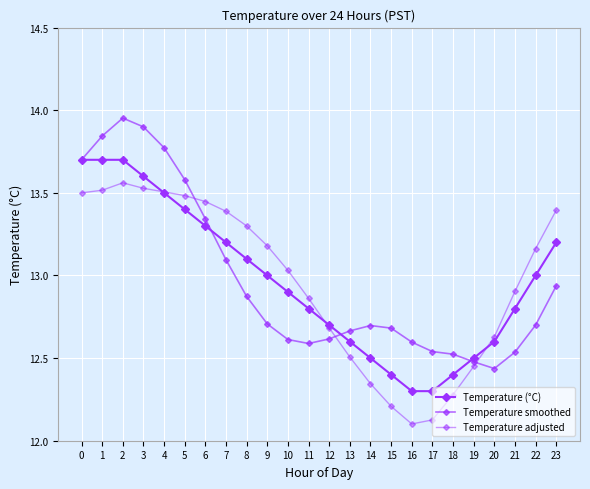

How many data points in Temperature (°C) are less than 13?

12